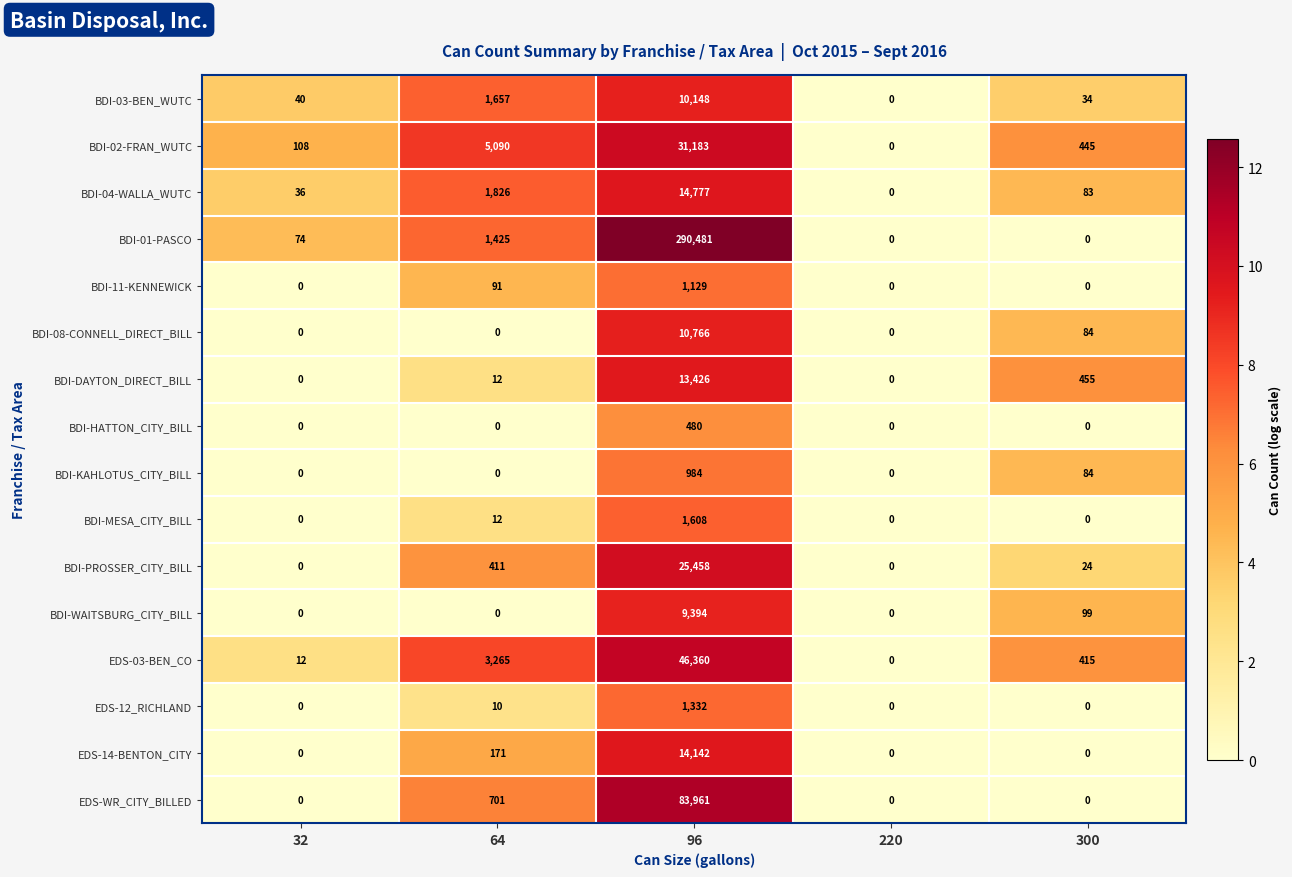

At how many categories does at least one series exceed 2?

4